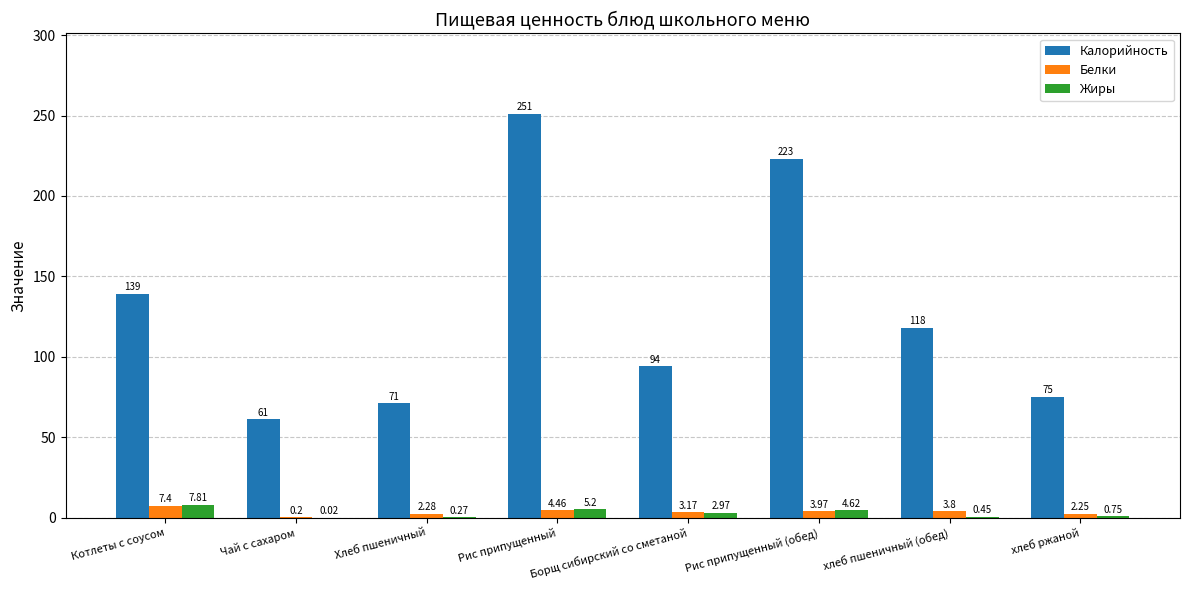

Which series has the largest total across all categories?

Калорийность